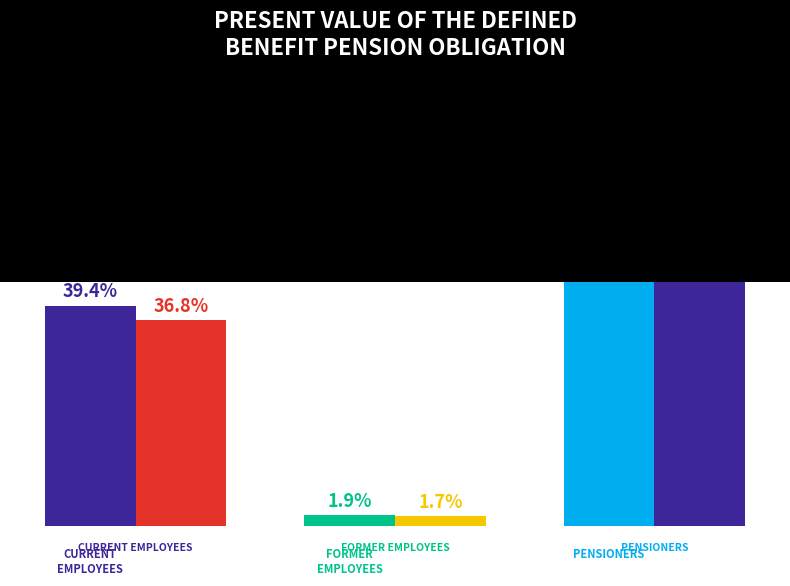

Are the bars horizontal?

No